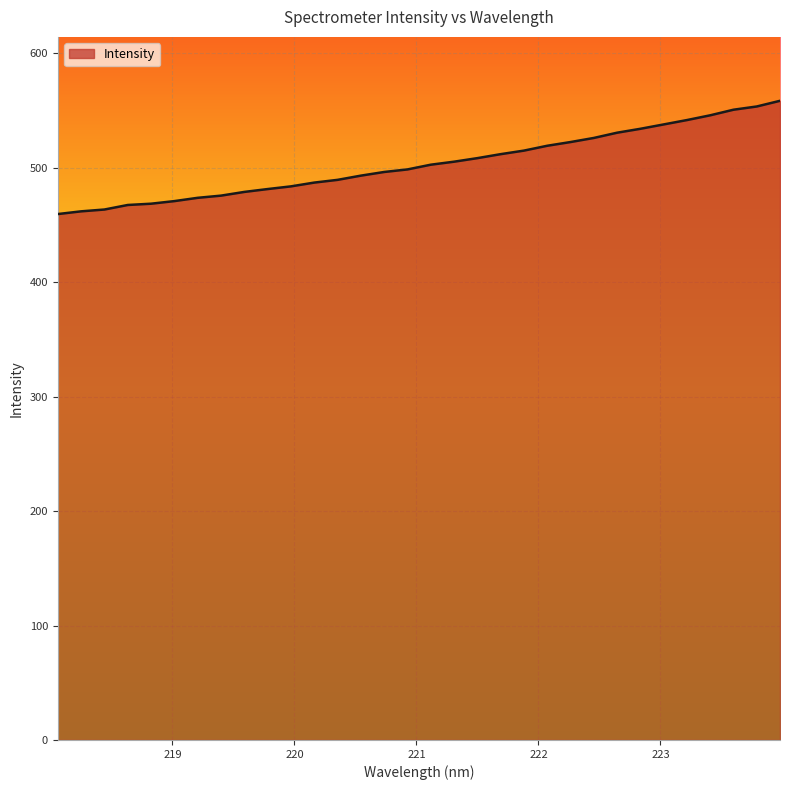

What is the greatest value displayed?

558.6